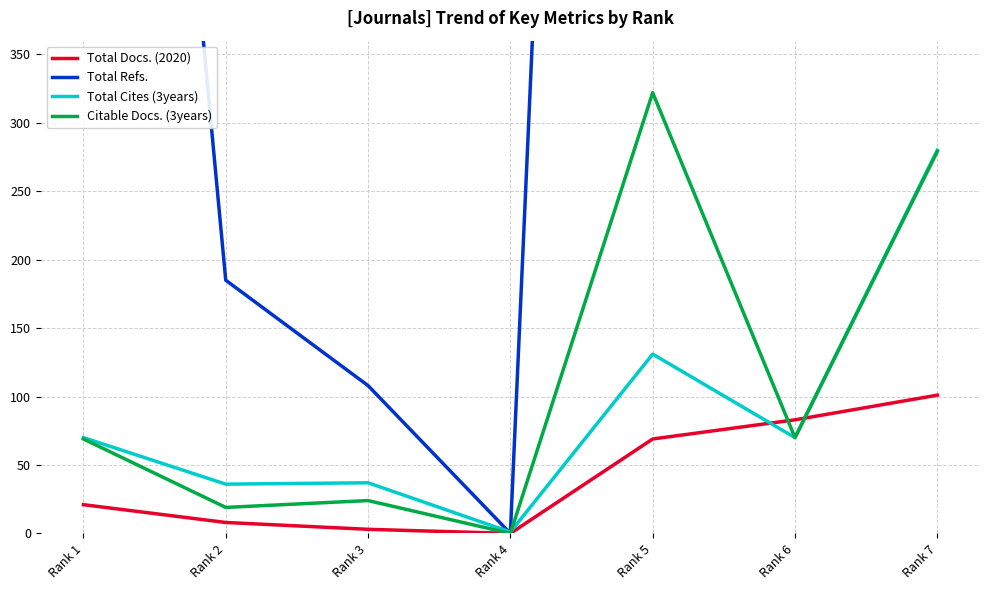

The value of Total Docs. (2020) at Rank 6 is 49. True or false?

False